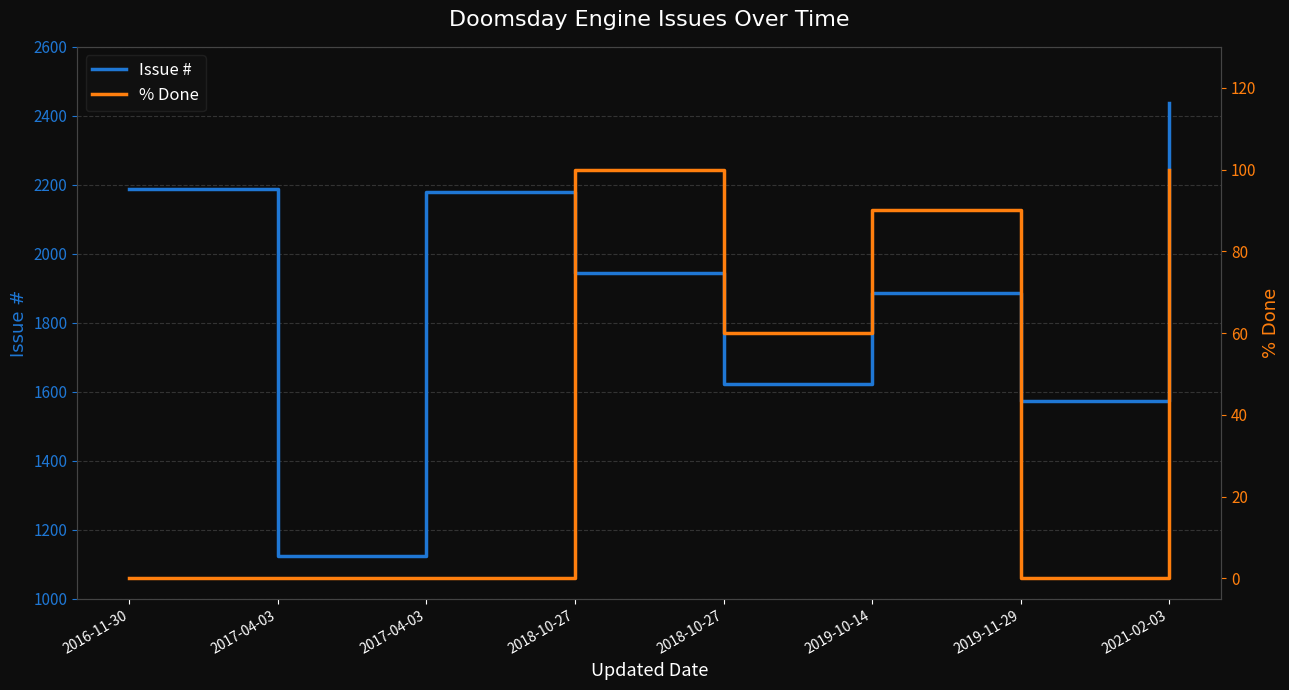

How many lines are shown in the chart?

2